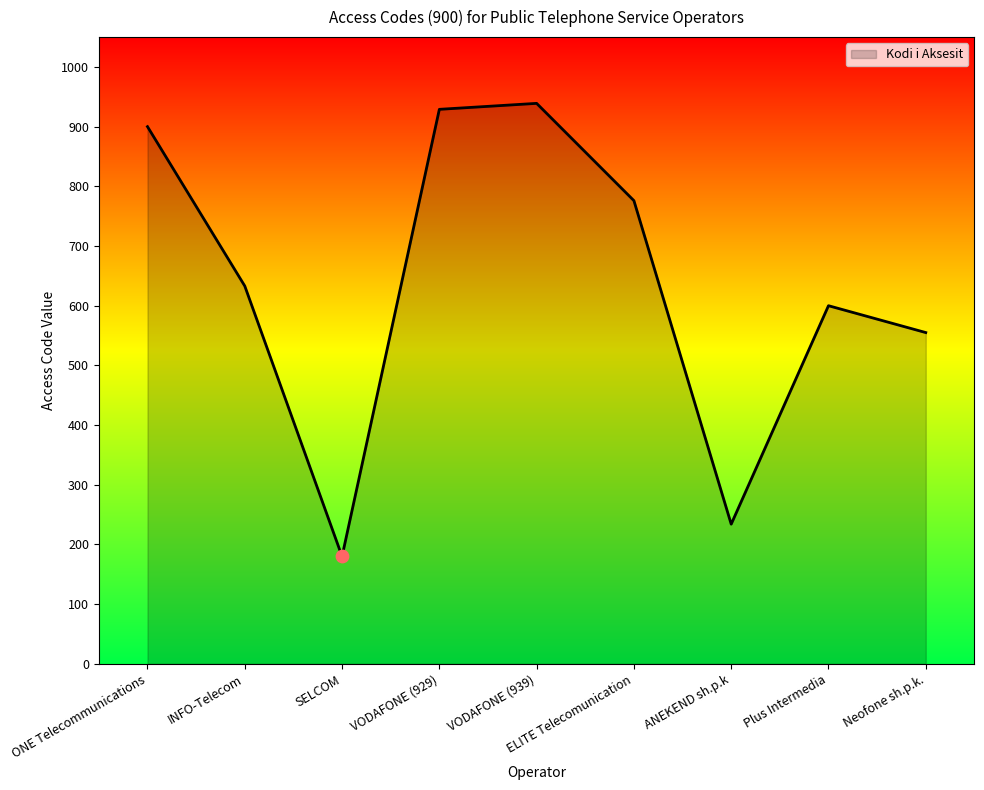

What is the ratio of the value at Plus Intermedia to the value at INFO-Telecom?

0.9